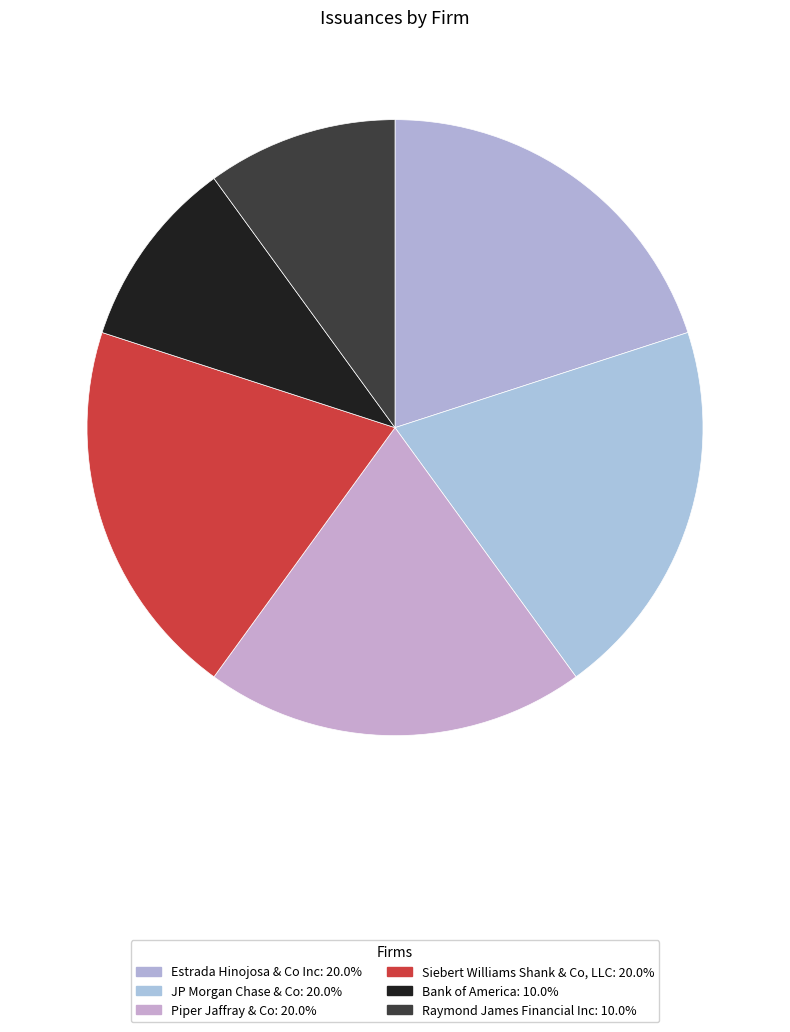

Count the number of slices in the pie.

6